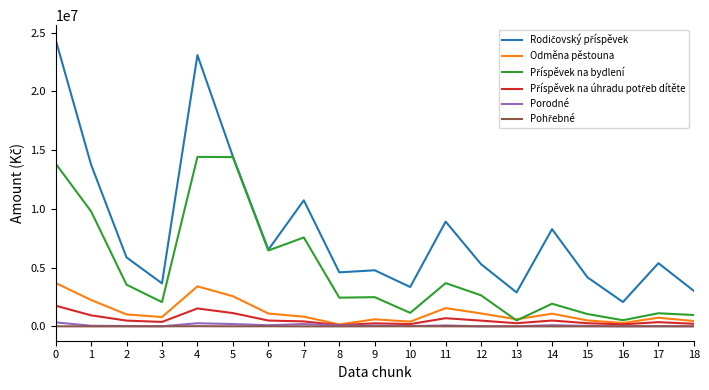

Is it true that Odměna pěstouna equals 3696085.0 at 0?

True